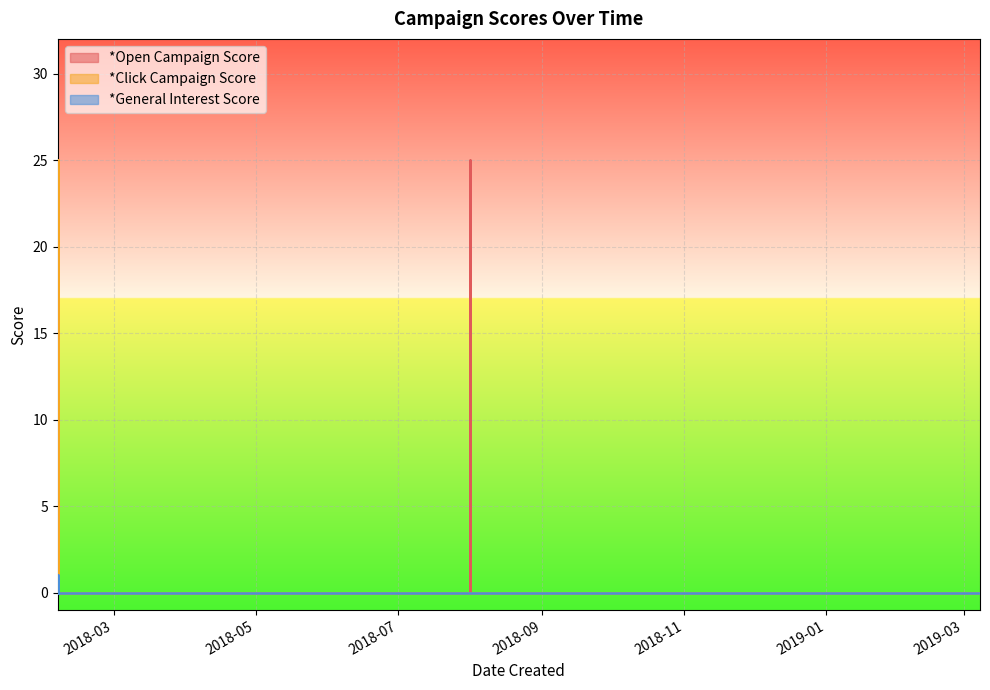

Which series has the largest total across all categories?

*Open Campaign Score